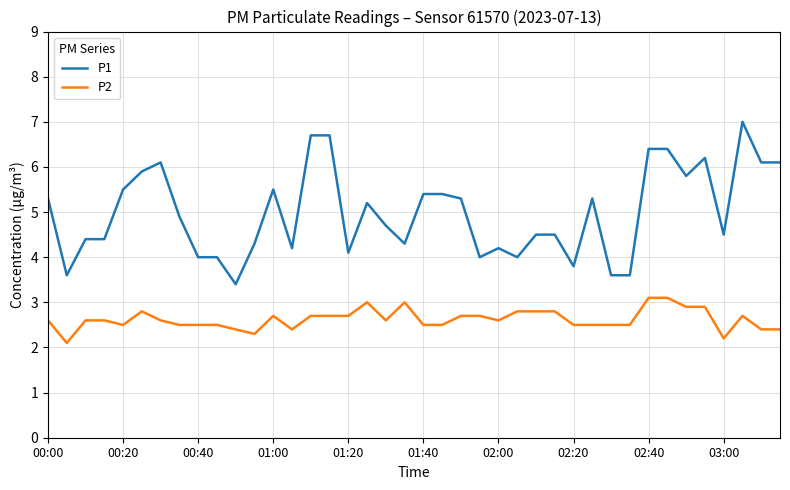

What are all the series names shown in the legend?

P1, P2